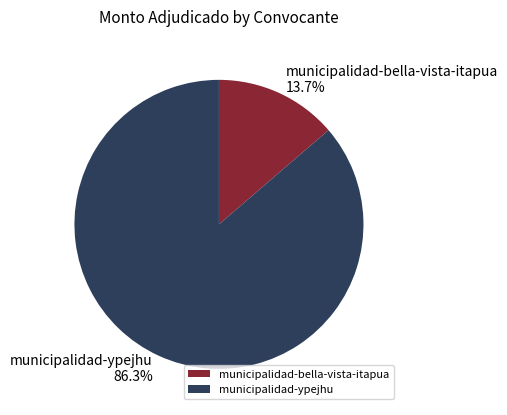

True or false: municipalidad-bella-vista-itapua accounts for 22% of the total.

False